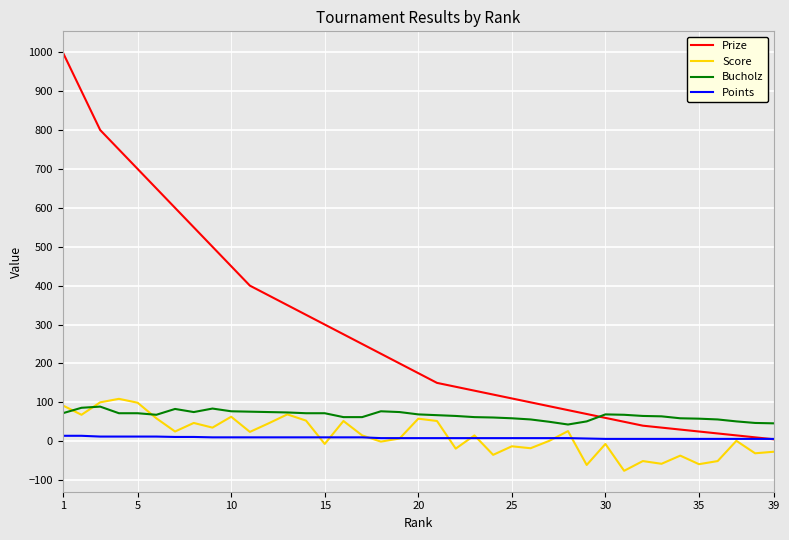

What is the greatest value displayed?

1000